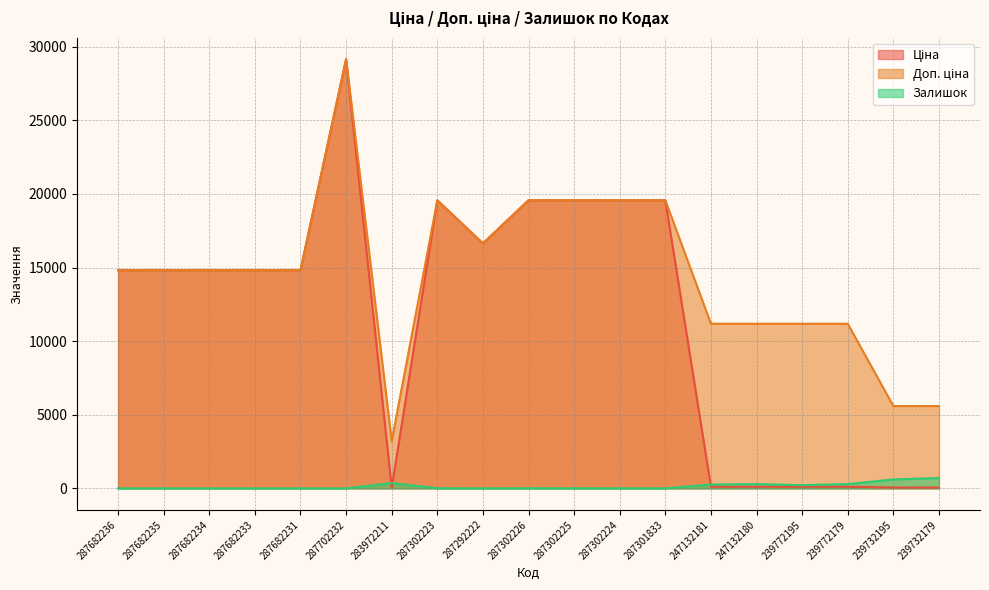

True or false: Ціна and Доп. ціна intersect in this chart.

False